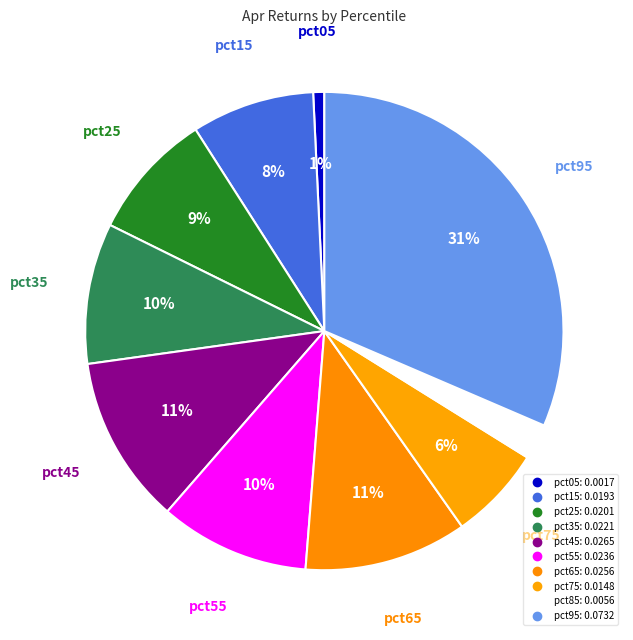

Is it true that pct85 is 2% of the pie?

True